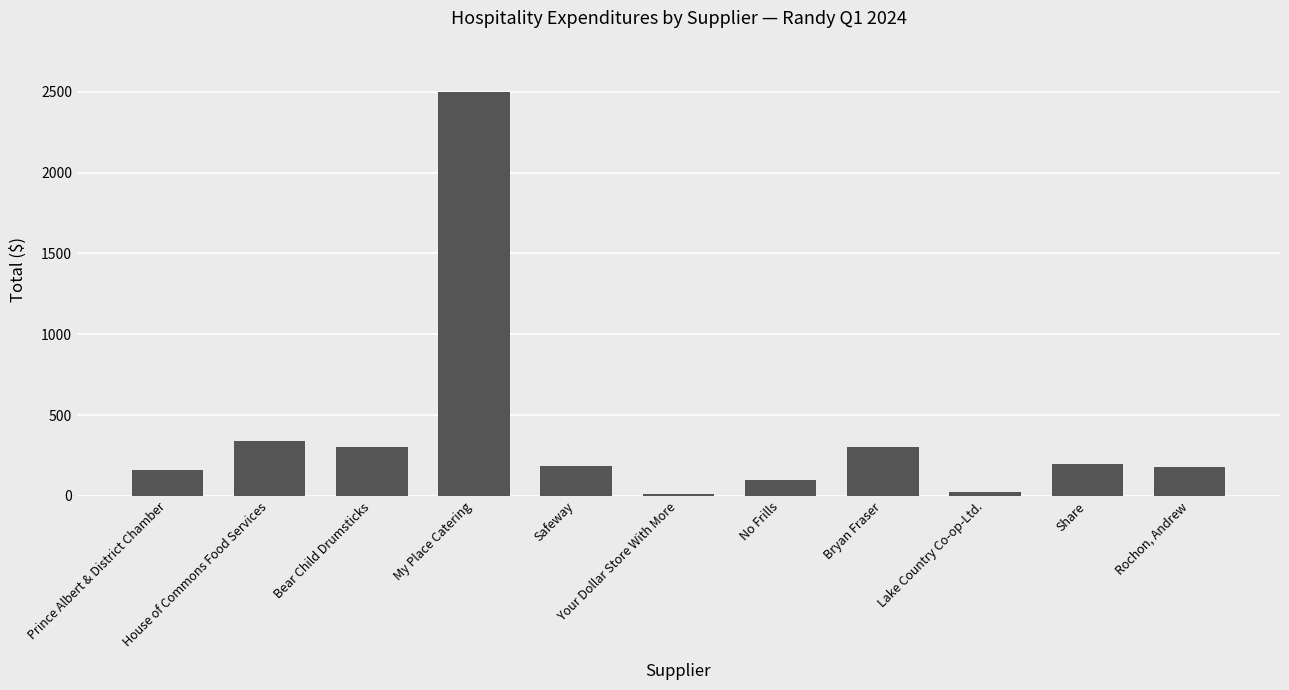

What is the value of the 11th bar from the left?

176.5